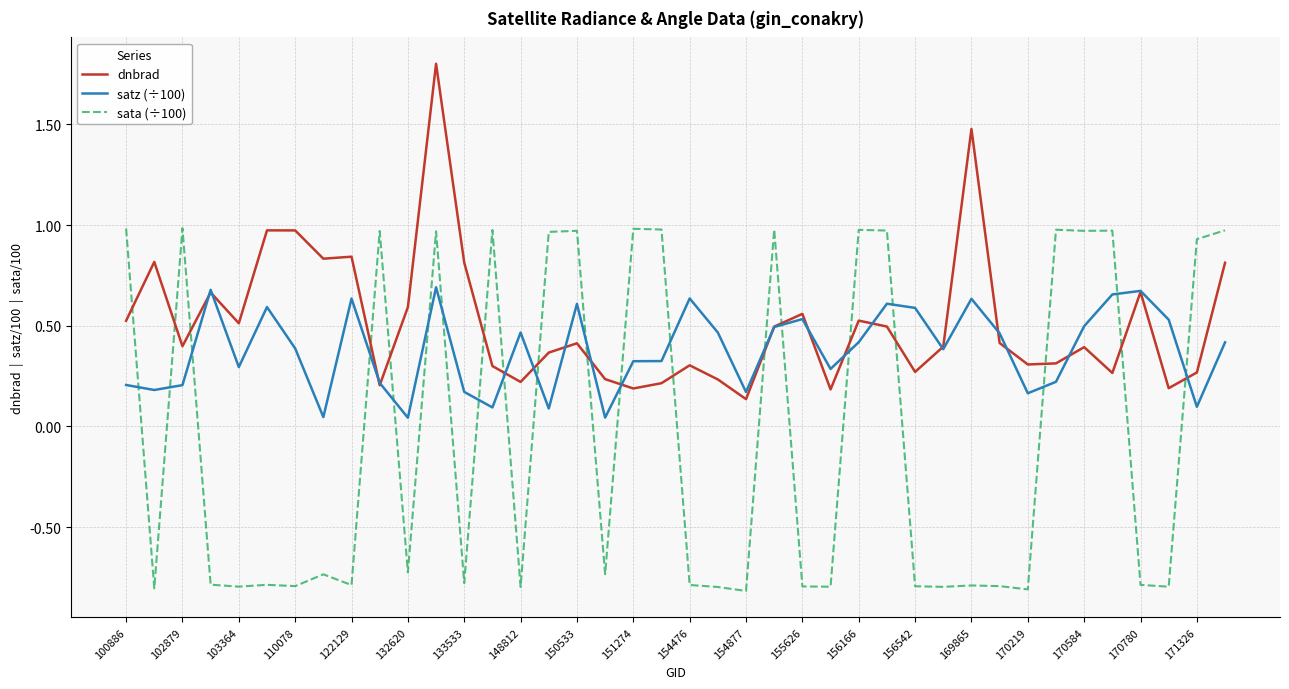

List the series in order of their overall mean, lowest first.

sata (÷100), satz (÷100), dnbrad